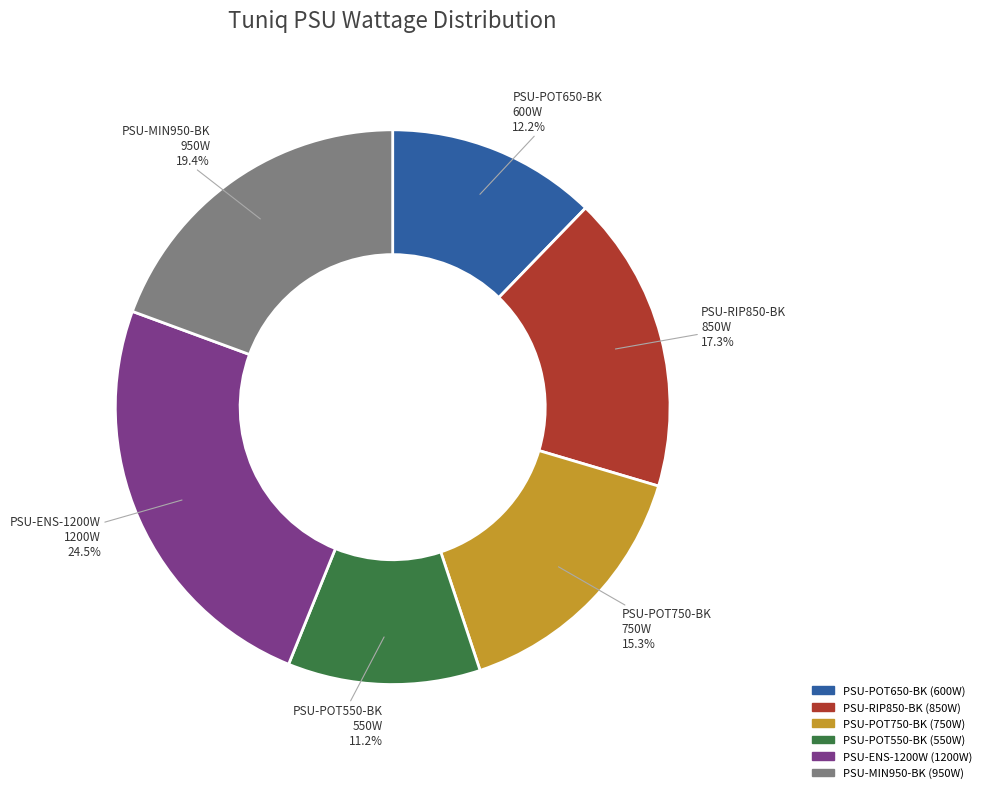

What is the ratio of the value at PSU-RIP850-BK to the value at PSU-POT650-BK?

1.4